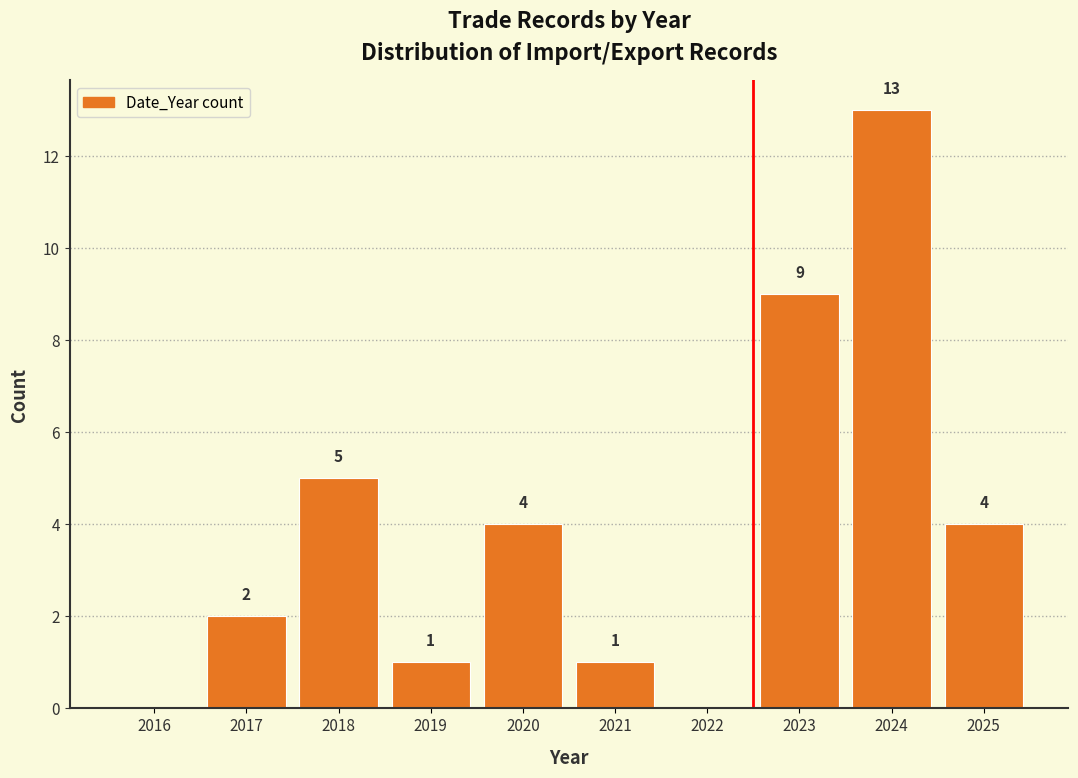

Reading left to right, extract all data points from this chart.

2016=0	2017=2	2018=5	2019=1	2020=4	2021=1	2022=0	2023=9	2024=13	2025=4